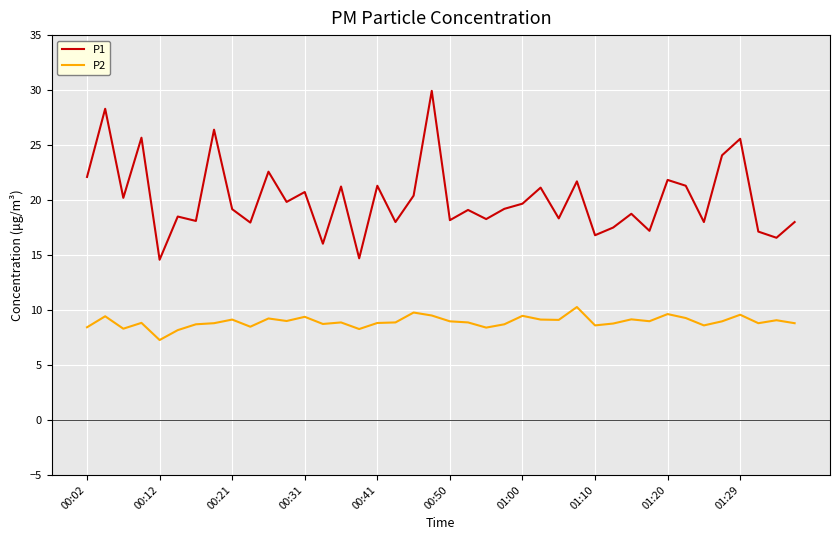

Count the number of categories in the chart.

40